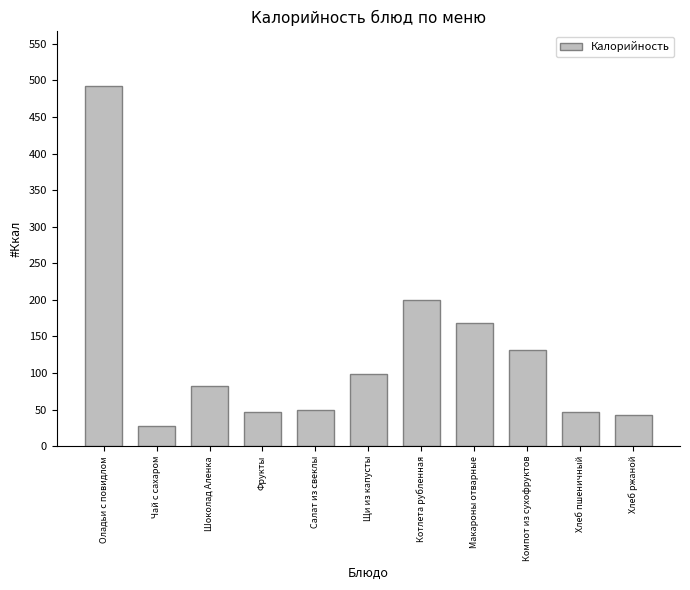

What is the smallest value displayed?

27.3